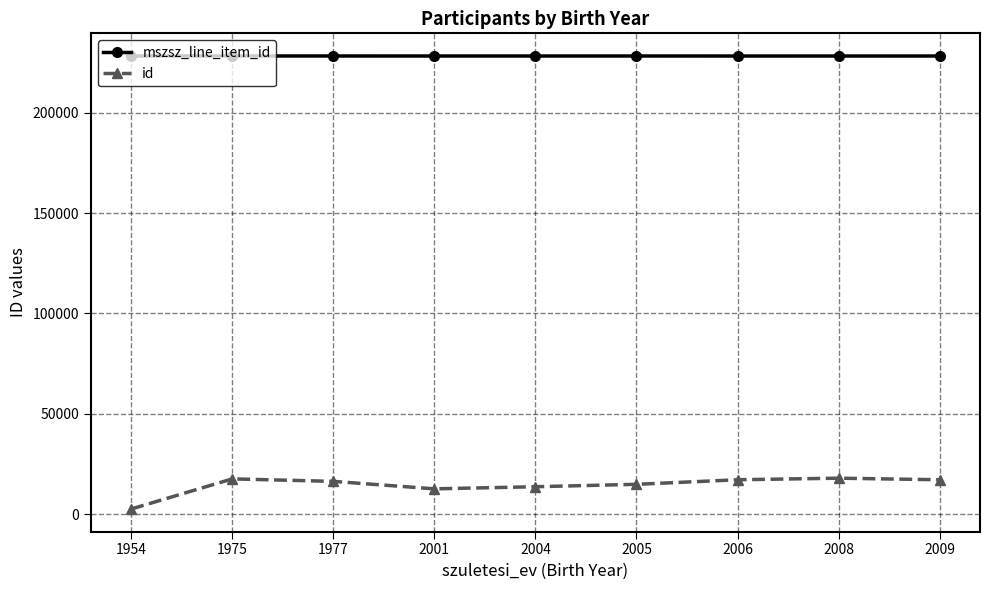

Which category has the lowest value in the id series?

1954